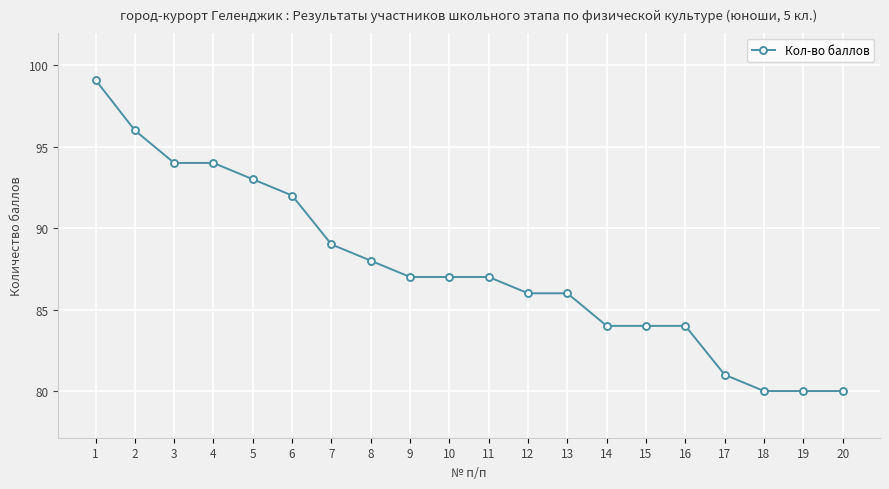

Count the number of categories in the chart.

20